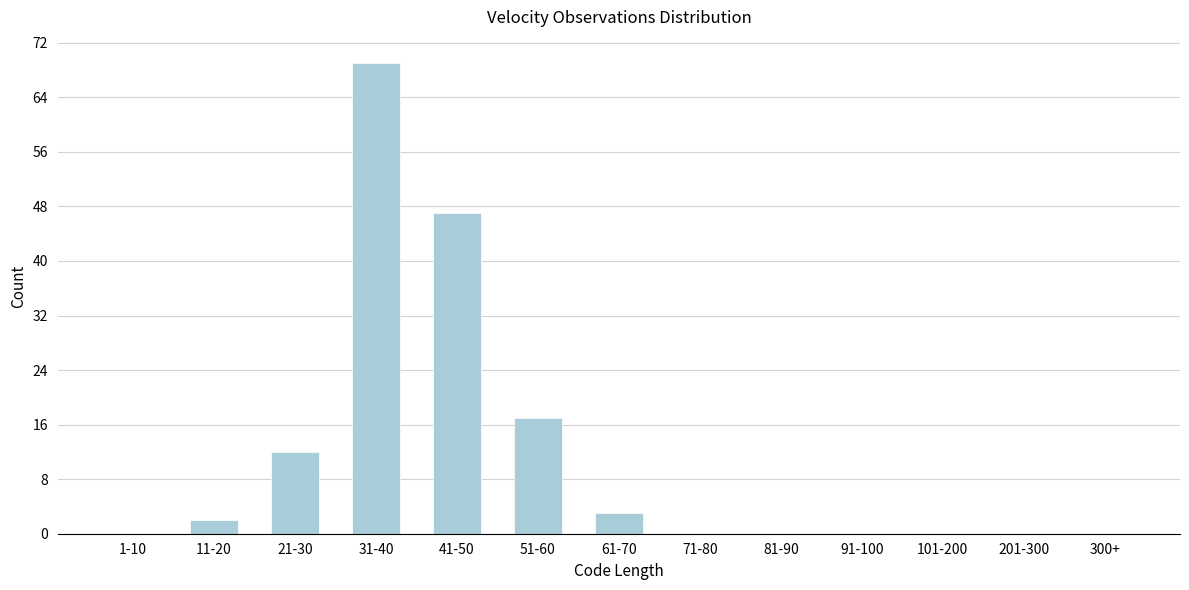

Reading left to right, what are all the values shown in this chart?

1-10=0	11-20=2	21-30=12	31-40=69	41-50=47	51-60=17	61-70=3	71-80=0	81-90=0	91-100=0	101-200=0	201-300=0	300+=0